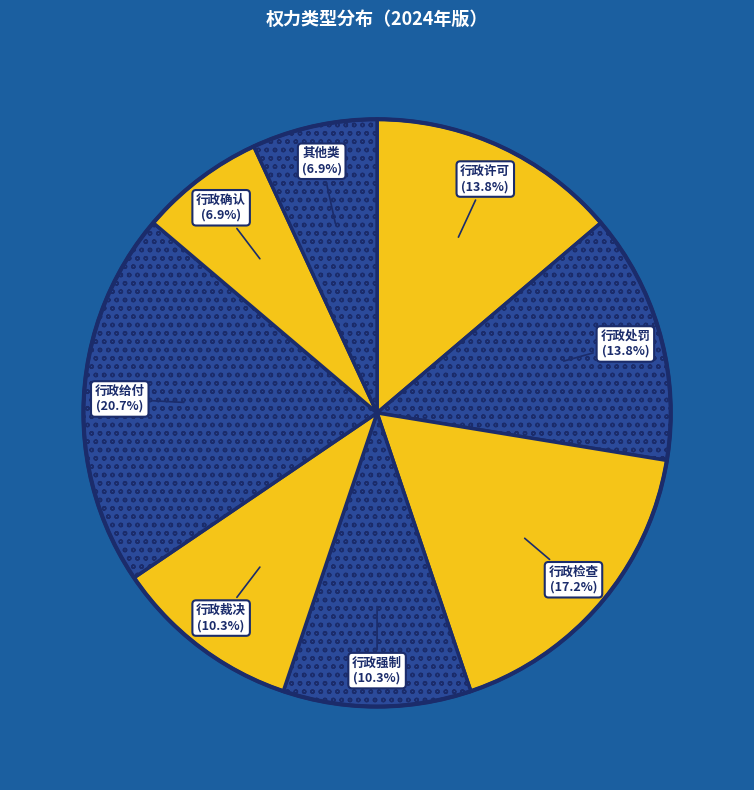

True or false: 行政强制 accounts for 10% of the total.

True